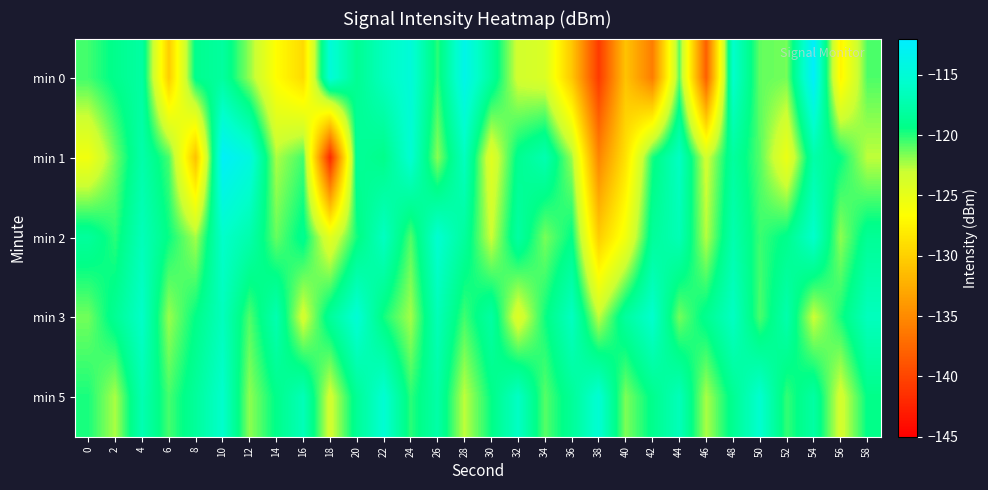

Reading left to right, what are all the values shown in this chart?

min 0: 0=-120.5	2=-119.1	4=-117.9	6=-130.2	8=-119.0	10=-118.1	12=-122.0	14=-126.7	16=-129.2	18=-114.9	20=-118.8	22=-116.5	24=-114.8	26=-120.1	28=-113.7	30=-118.1	32=-123.4	34=-124.0	36=-130.6	38=-140.8	40=-131.0	42=-136.0	44=-121.0	46=-138.2	48=-115.7	50=-121.1	52=-121.4	54=-112.4	56=-127.4	58=-120.8
min 1: 0=-125.7	2=-121.4	4=-117.5	6=-120.6	8=-131.1	10=-112.6	12=-114.3	14=-122.4	16=-120.5	18=-142.1	20=-118.5	22=-119.2	24=-115.3	26=-121.8	28=-116.4	30=-124.5	32=-118.9	34=-117.2	36=-122.1	38=-135.4	40=-128.7	42=-119.8	44=-116.2	46=-123.4	48=-118.1	50=-120.9	52=-125.3	54=-117.6	56=-119.4	58=-122.8
min 2: 0=-118.3	2=-120.1	4=-116.7	6=-119.5	8=-122.3	10=-115.8	12=-117.4	14=-121.2	16=-118.9	18=-124.6	20=-119.7	22=-116.3	24=-120.8	26=-115.4	28=-118.2	30=-123.1	32=-117.9	34=-121.5	36=-119.3	38=-130.2	40=-125.7	42=-118.4	44=-116.9	46=-122.6	48=-117.3	50=-120.4	52=-119.1	54=-115.7	56=-121.9	58=-118.6
min 3: 0=-121.4	2=-118.7	4=-115.9	6=-122.1	8=-119.3	10=-116.5	12=-120.8	14=-117.2	16=-123.6	18=-118.4	20=-115.1	22=-119.7	24=-122.3	26=-116.8	28=-120.5	30=-117.9	32=-124.2	34=-119.6	36=-116.3	38=-122.8	40=-118.1	42=-115.6	44=-121.4	46=-118.9	48=-116.2	50=-120.7	52=-117.4	54=-123.1	56=-119.8	58=-116.5
min 5: 0=-119.8	2=-122.4	4=-117.1	6=-120.6	8=-118.3	10=-115.7	12=-121.9	14=-119.2	16=-116.8	18=-123.5	20=-118.6	22=-115.3	24=-120.1	26=-117.7	28=-122.8	30=-119.4	32=-116.1	34=-120.9	36=-118.5	38=-115.2	40=-121.6	42=-119.1	44=-116.7	46=-122.4	48=-118.8	50=-115.5	52=-120.3	54=-117.9	56=-123.6	58=-119.3